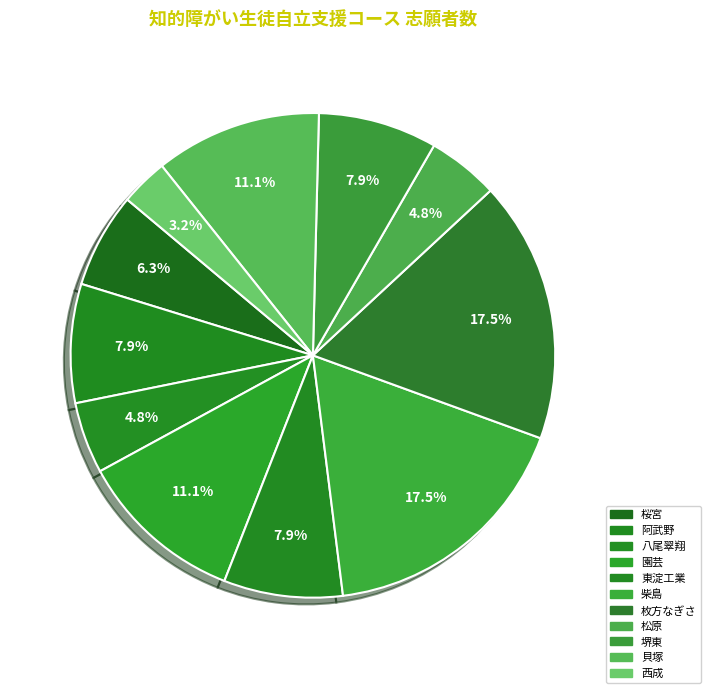

True or false: 園芸 accounts for 18% of the total.

False